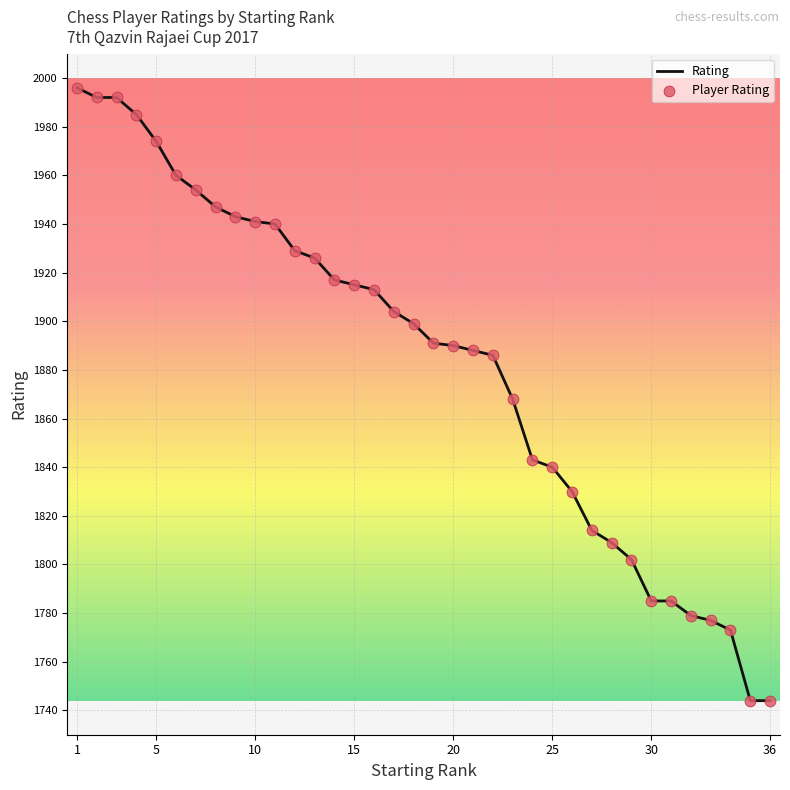

What is the difference between the maximum and minimum values?

252